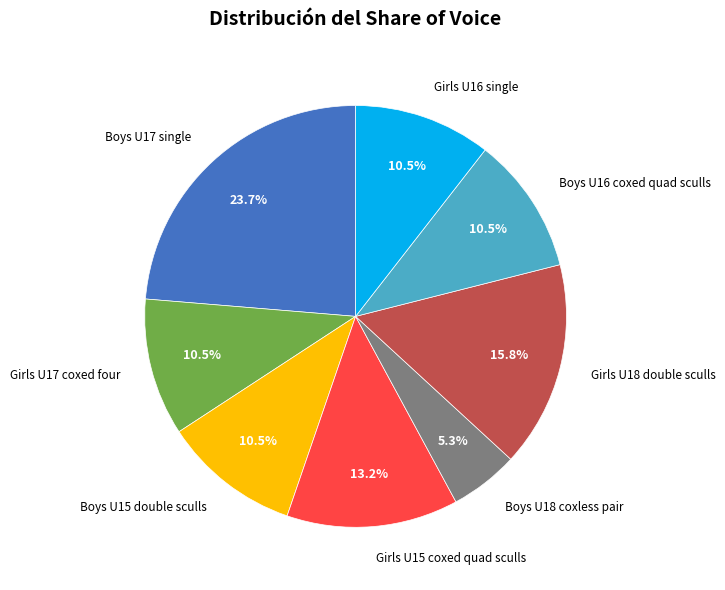

How much of the chart is everything except Boys U17 single?

76.3%